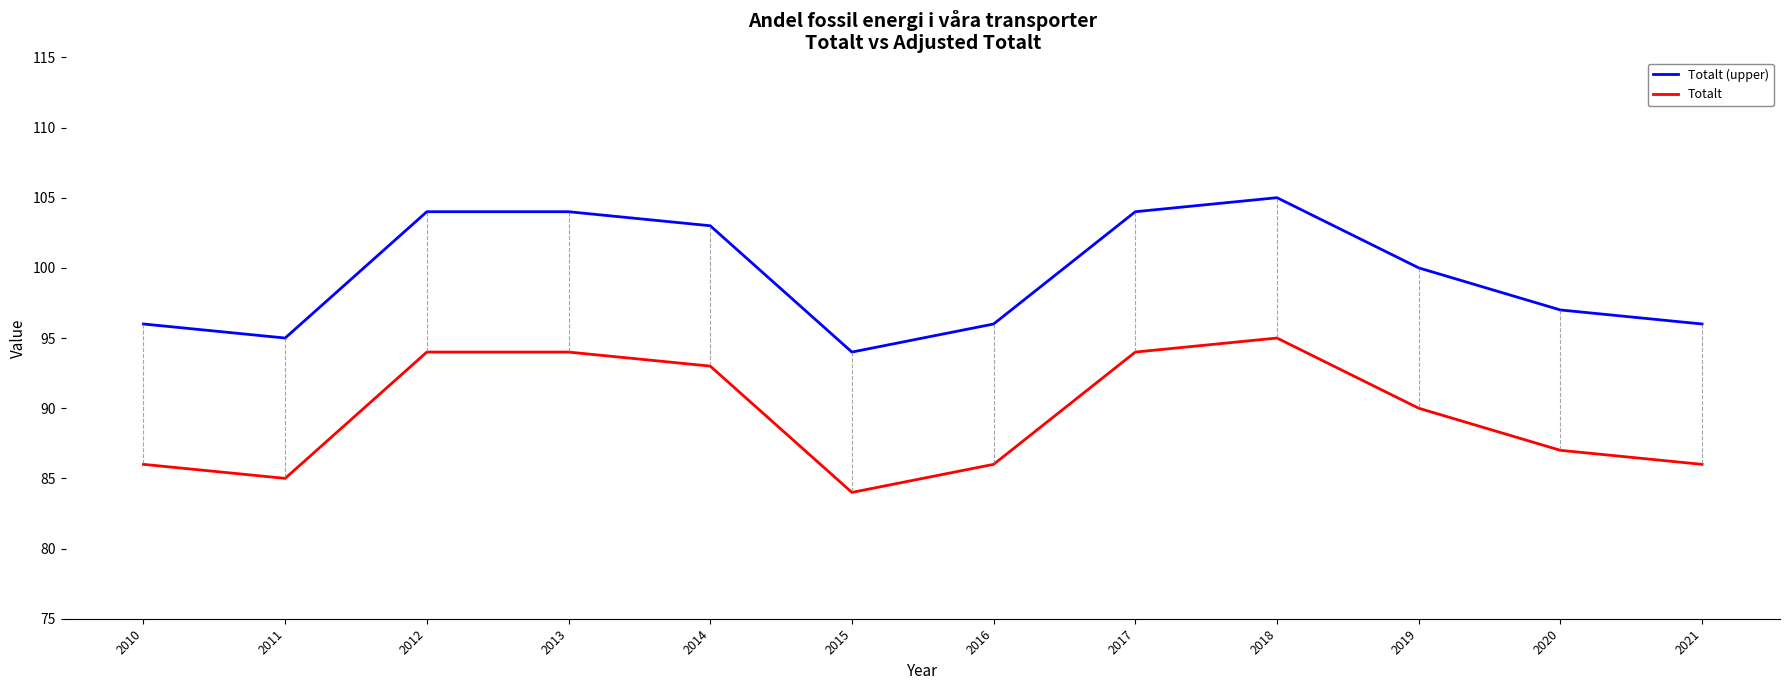

What is the greatest value displayed?

105